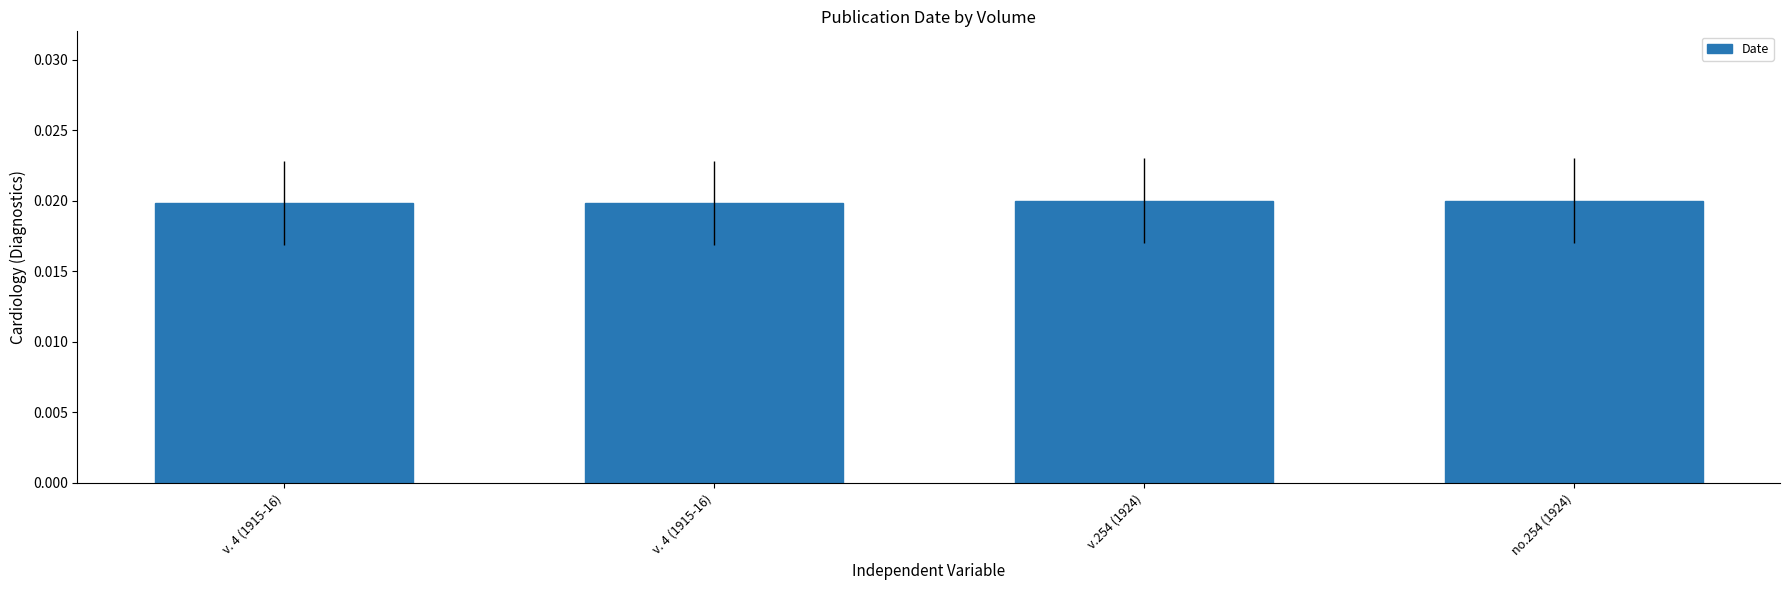

Between no.254 (1924) and v.254 (1924), which is larger?

no.254 (1924)